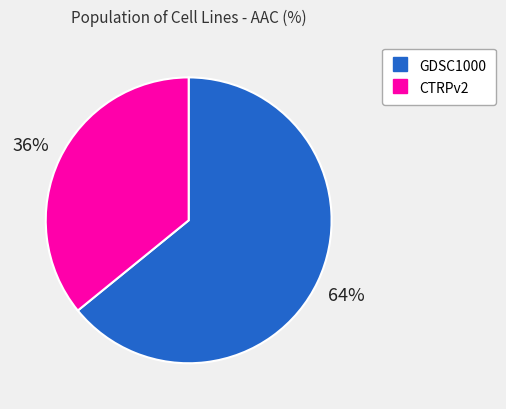

Does CTRPv2 account for over 50% of the chart?

No